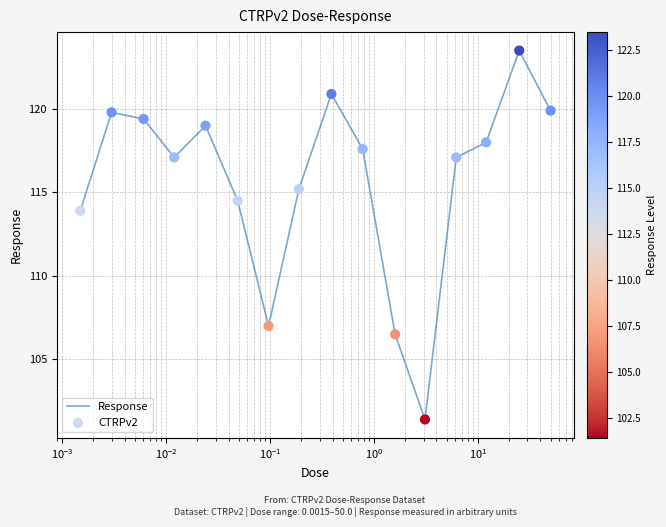

What is the minimum value shown in the chart?

101.4